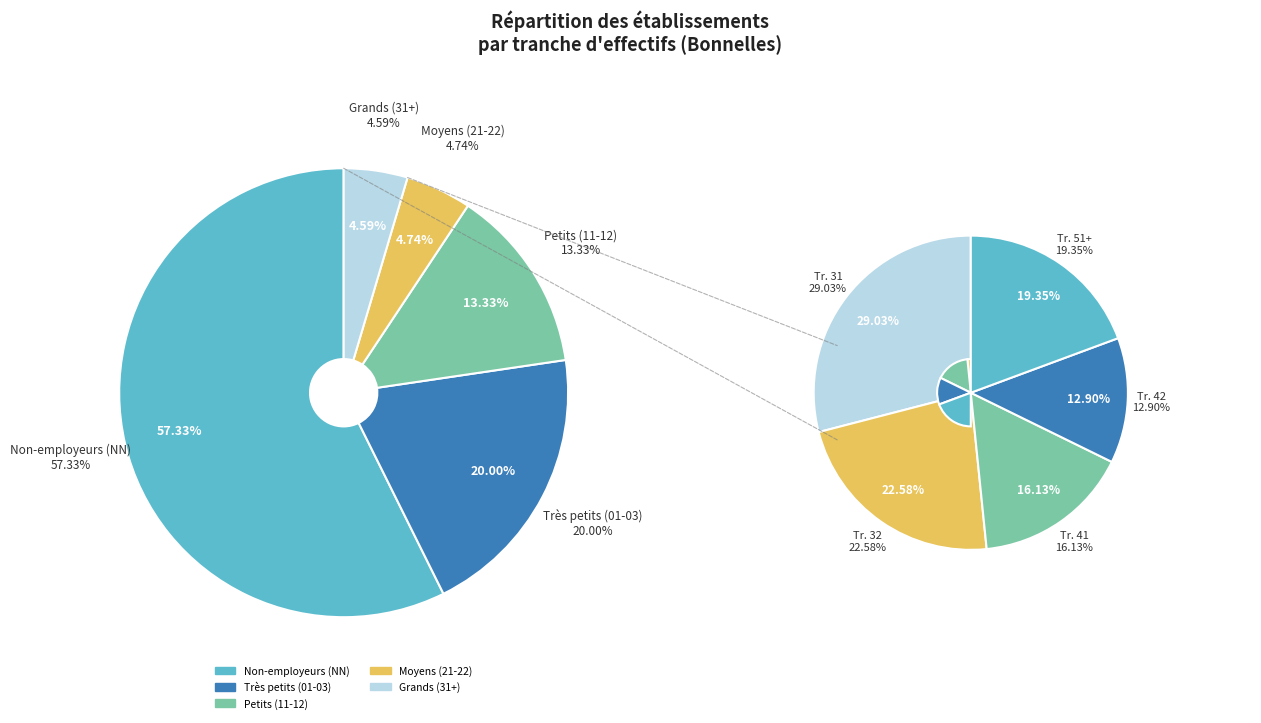

True or false: 42 accounts for 11% of the total.

False